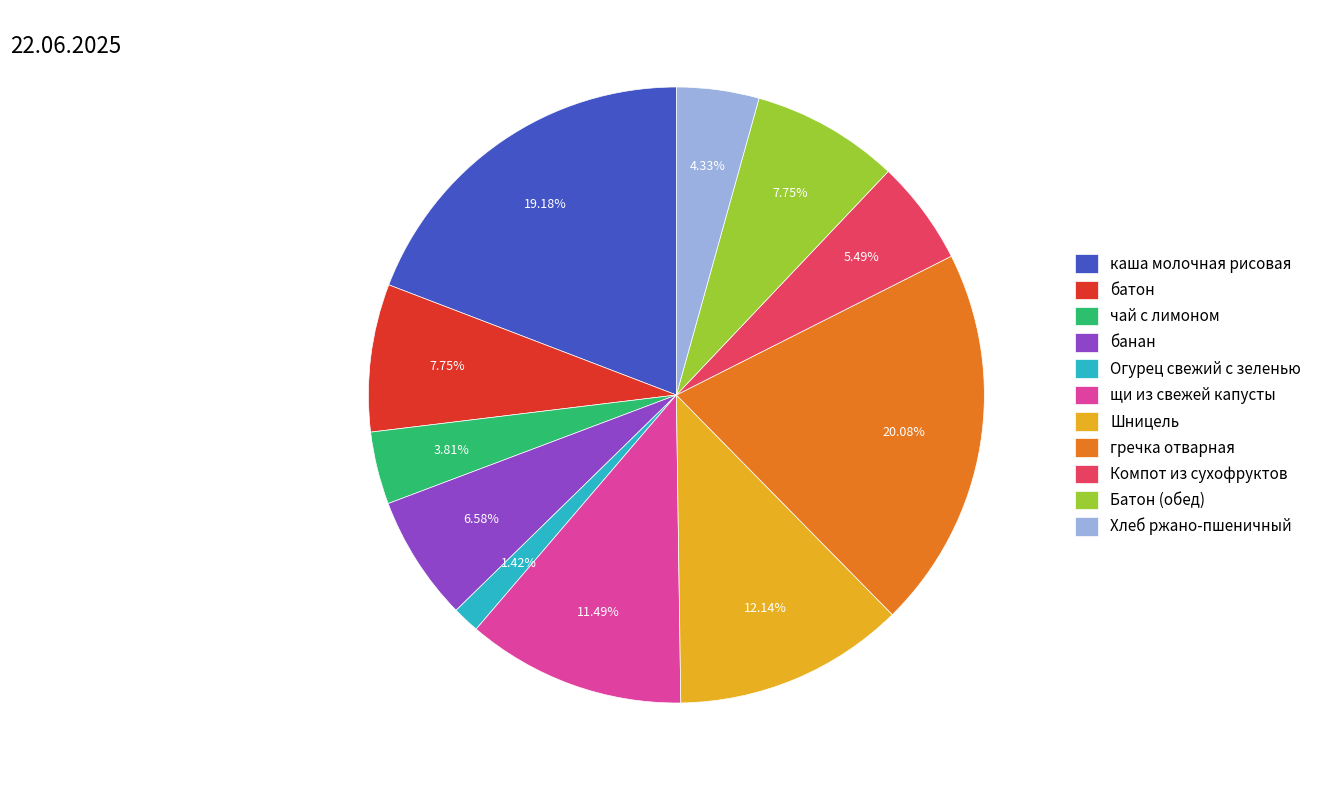

Does Огурец свежий с зеленью represent more than half of the total?

No